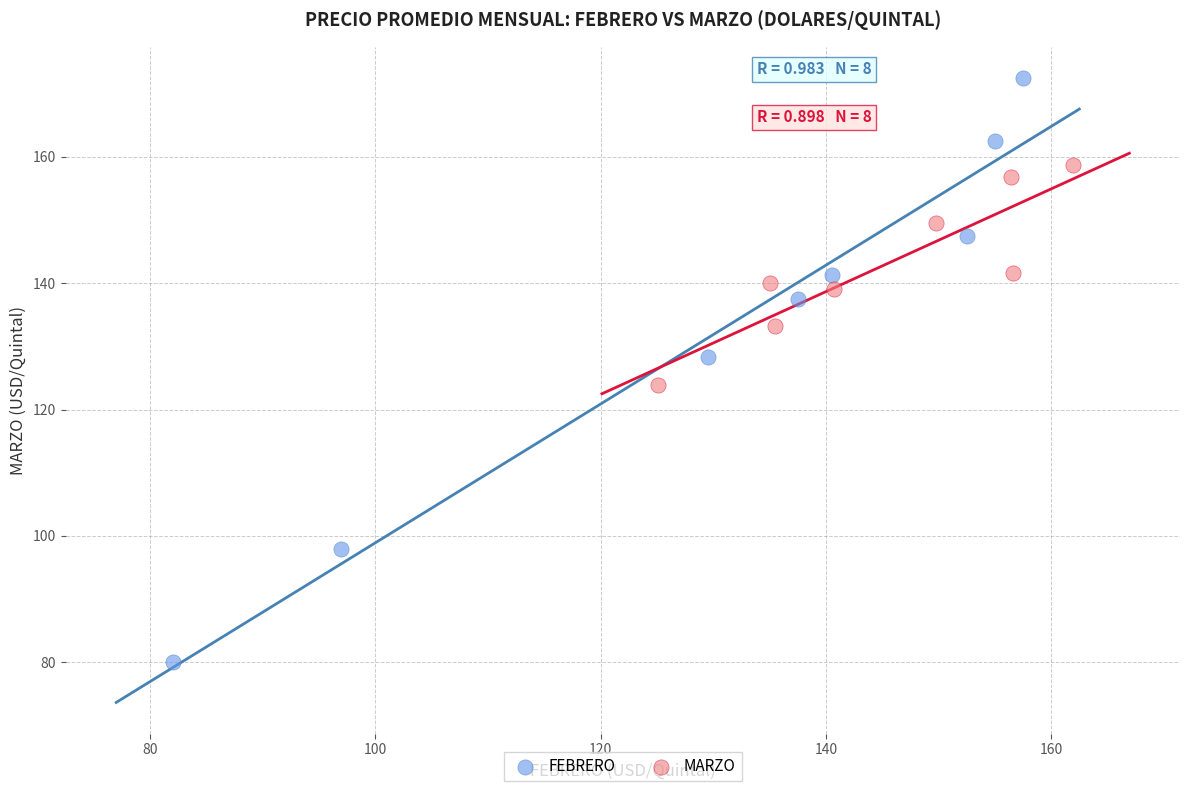

Which series has the widest spread of Y values?

FEBRERO